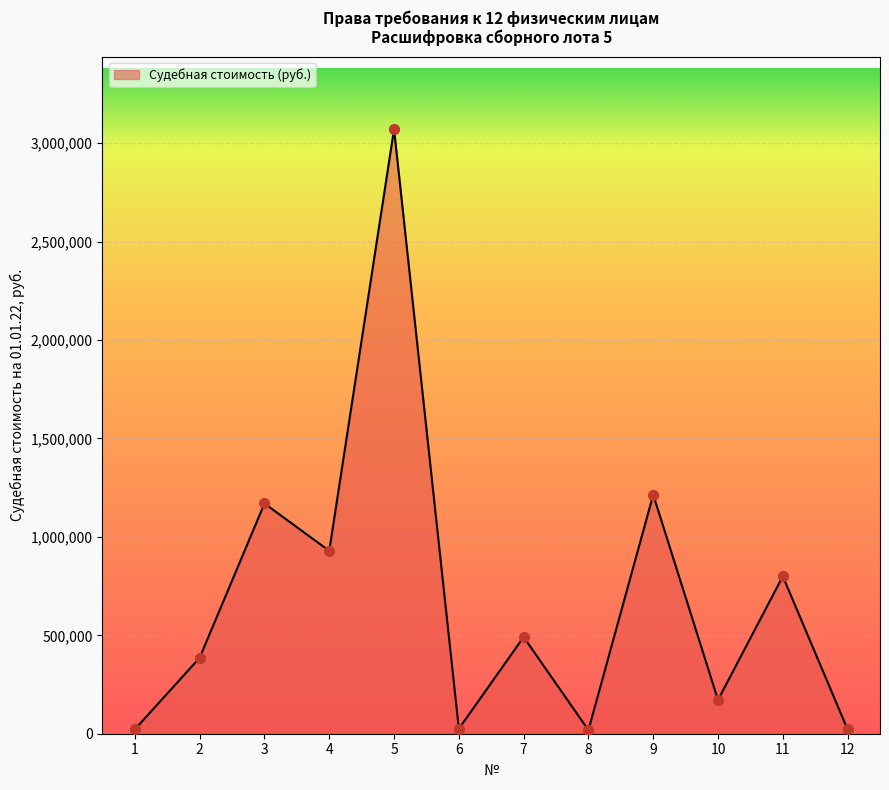

Which has a higher value, 8 or 9?

9